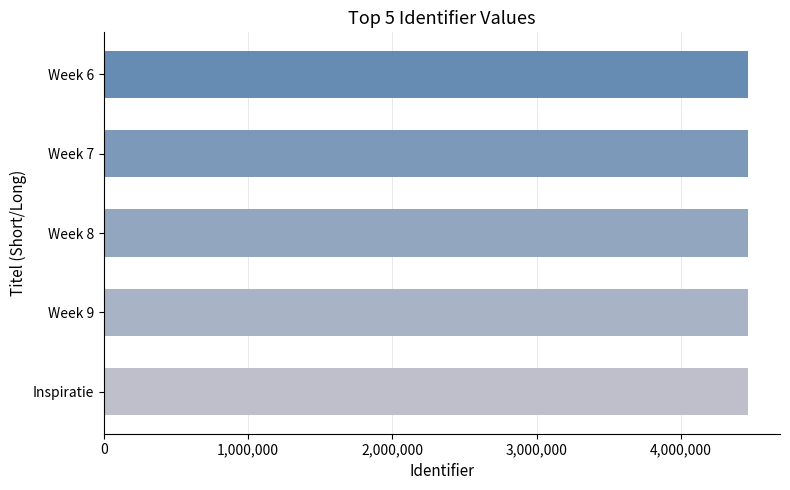

What is the sum of the values at Week 6 and Week 7?

8925846